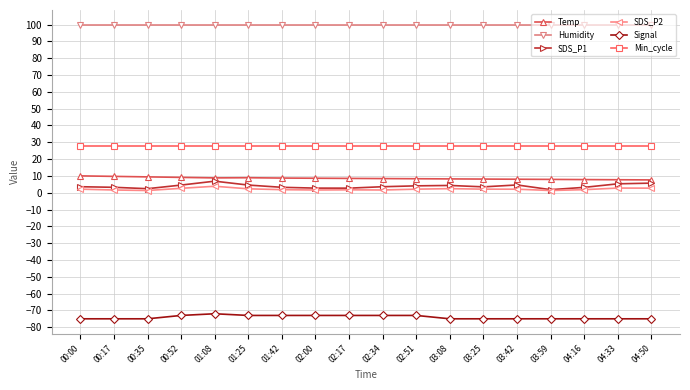

What is the sum of the Temp values at 01:42 and 00:00?

18.7